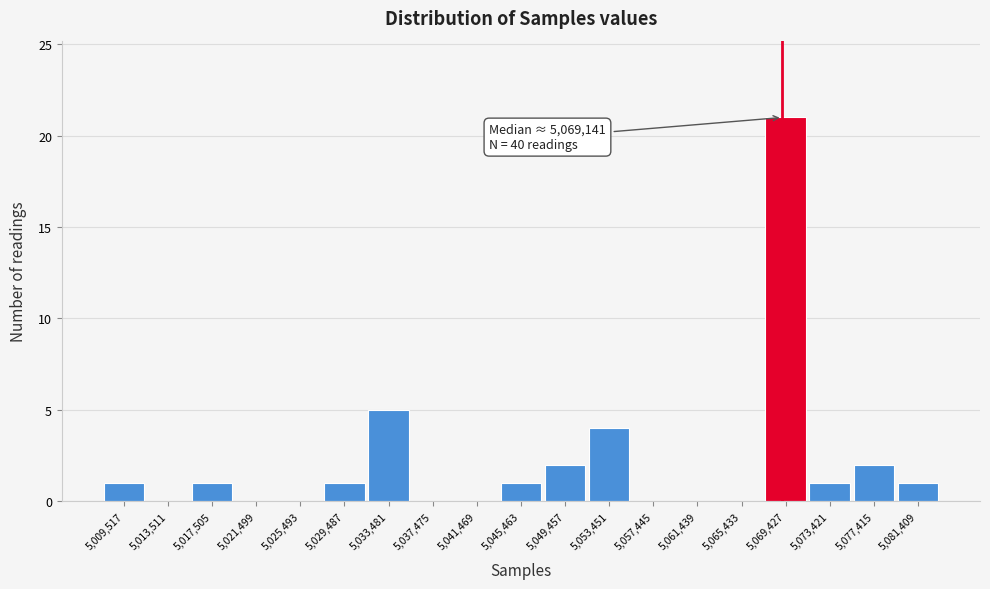

Over which range of the x-axis is the bar tallest?

5067500 to 5071500